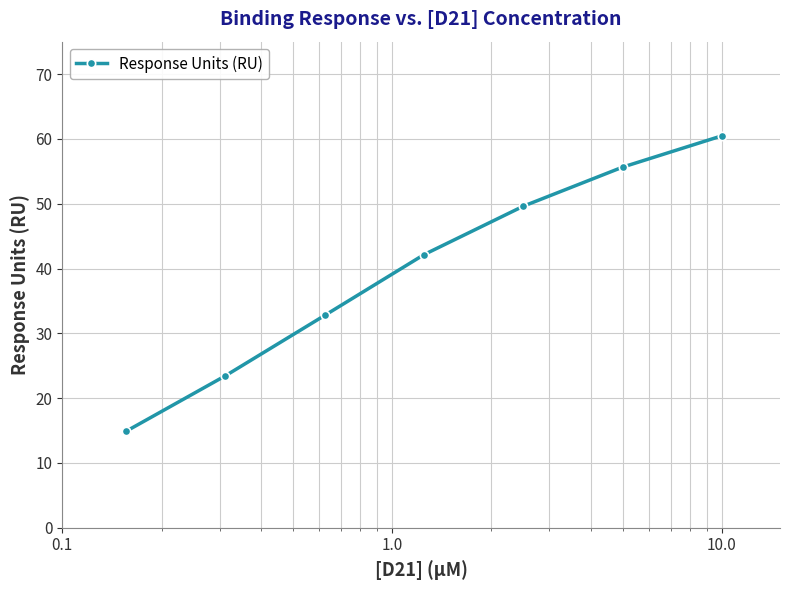

What is the value of the 7th point from the left?

60.5